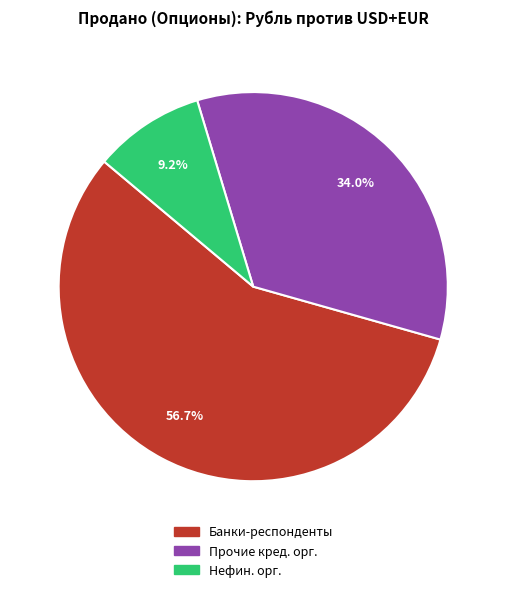

Does any single category account for the majority?

Yes